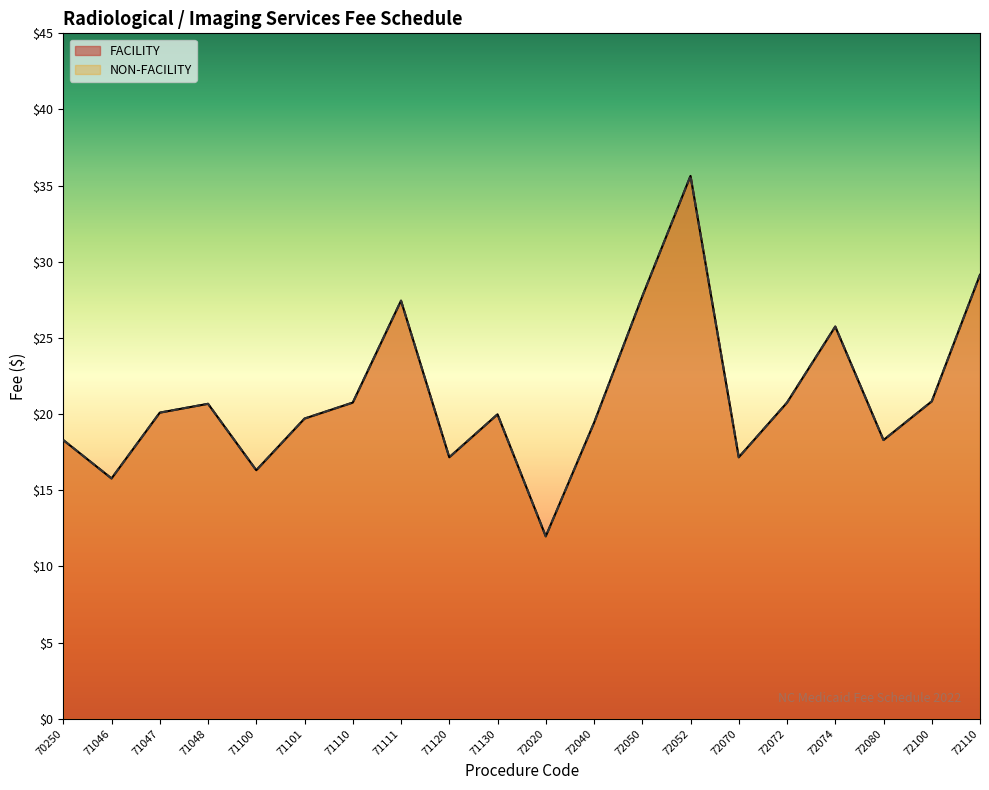

The value of NON-FACILITY at 71130 is 7.7. True or false?

False